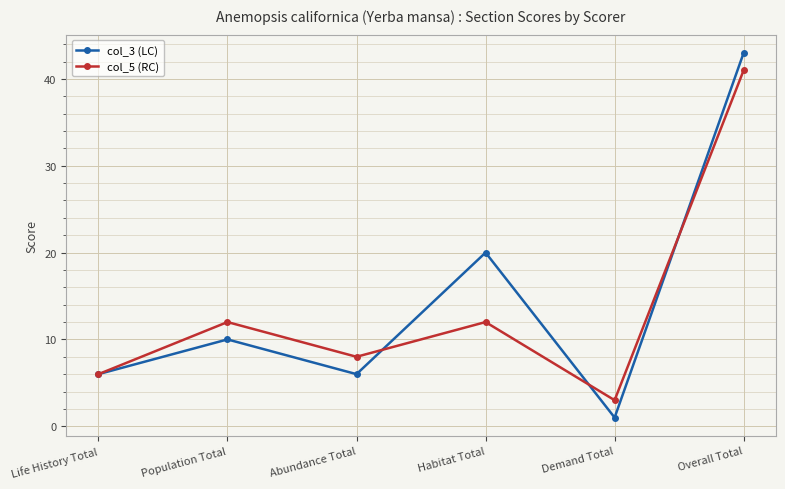

What value does the col_3 (LC) series have at Abundance Total, to the nearest 10?

10